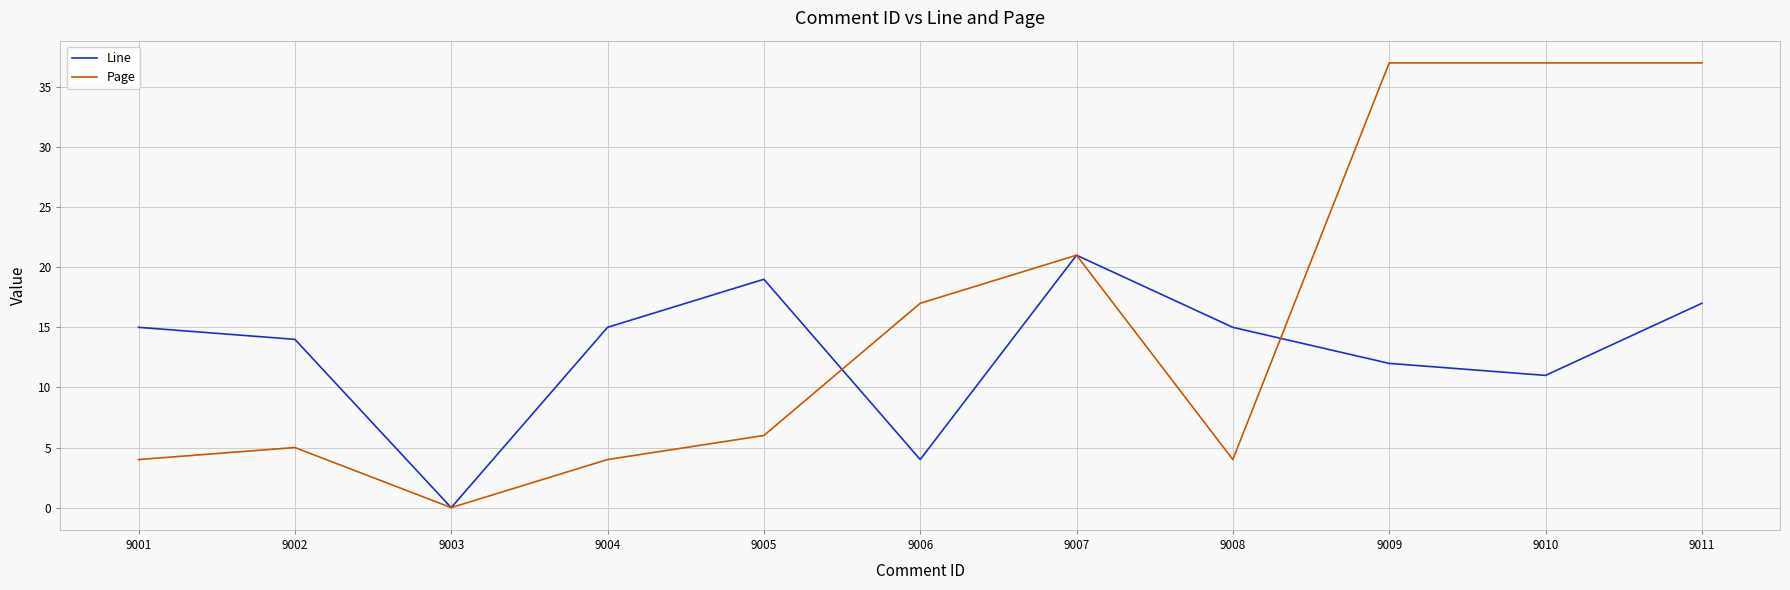

True or false: Line has more than 1 points higher than both neighbors.

True